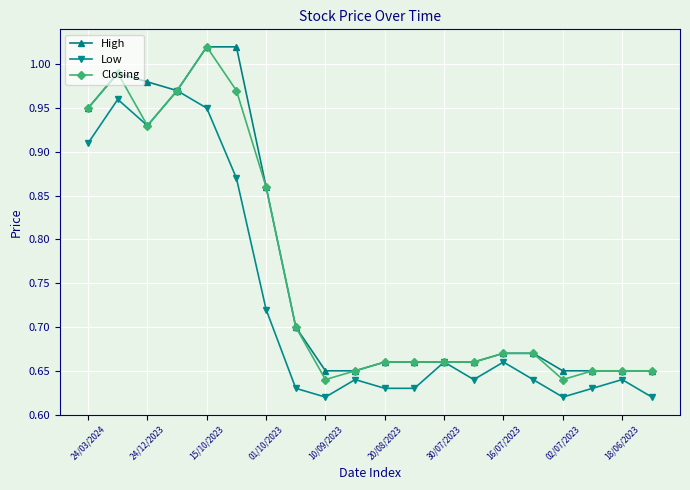

Which series has the widest spread of values?

Closing